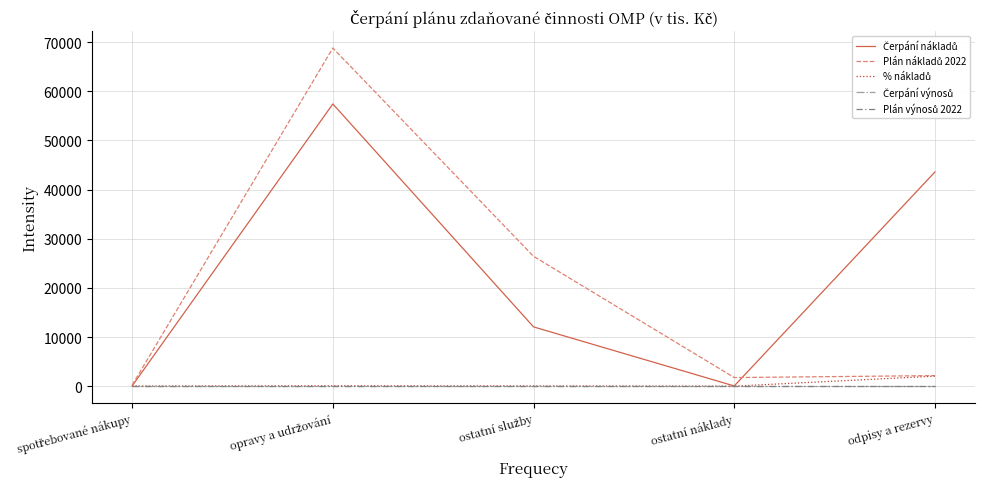

List the labels in order of Čerpání výnosů value, smallest first.

spotřebované nákupy, opravy a udržování, ostatní služby, ostatní náklady, odpisy a rezervy